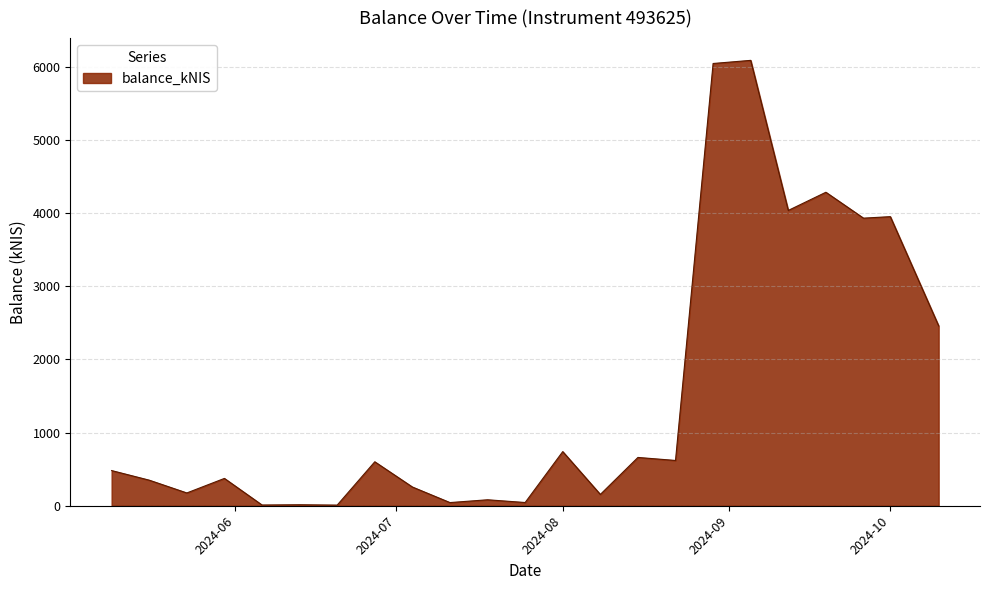

What is the difference between the maximum and minimum values?

6076.3